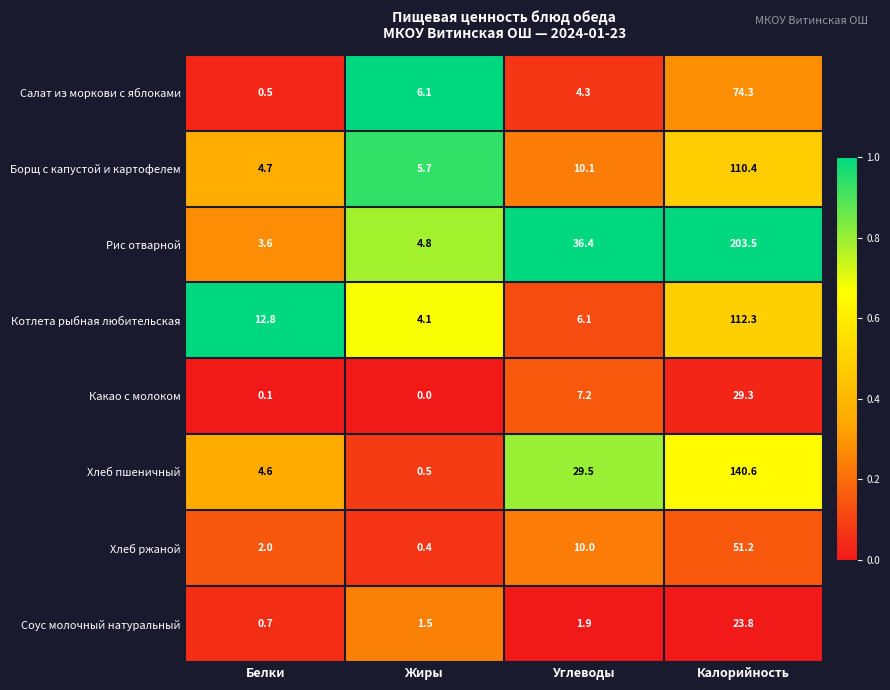

Rank the series at Углеводы from highest to lowest value.

Рис отварной, Хлеб пшеничный, Борщ с капустой и картофелем, Хлеб ржаной, Какао с молоком, Котлета рыбная любительская, Салат из моркови с яблоками, Соус молочный натуральный